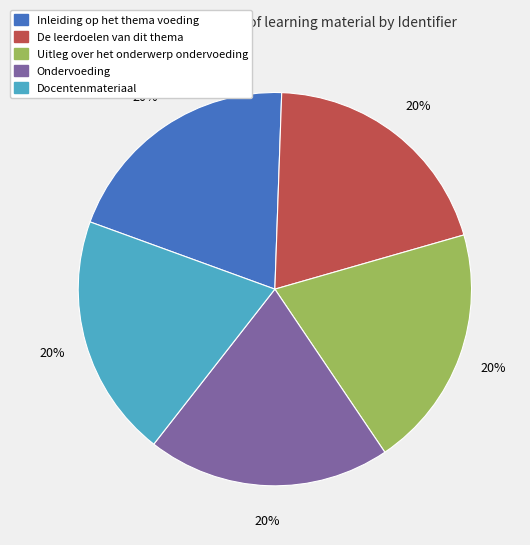

Does any single category account for the majority?

No